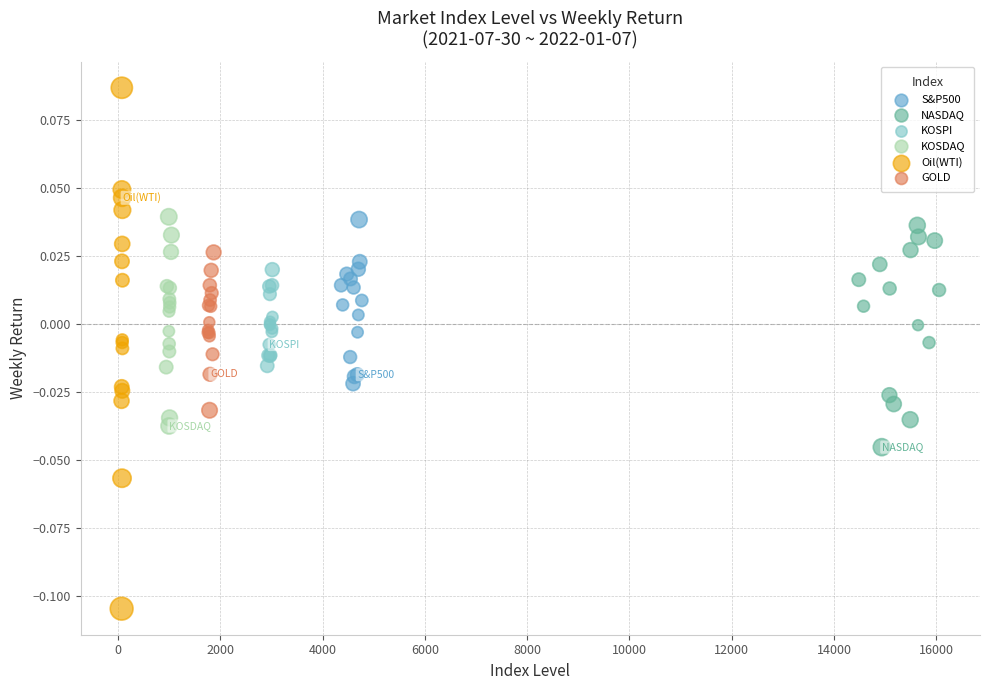

Which series has the largest Y range (max minus min)?

Oil(WTI)